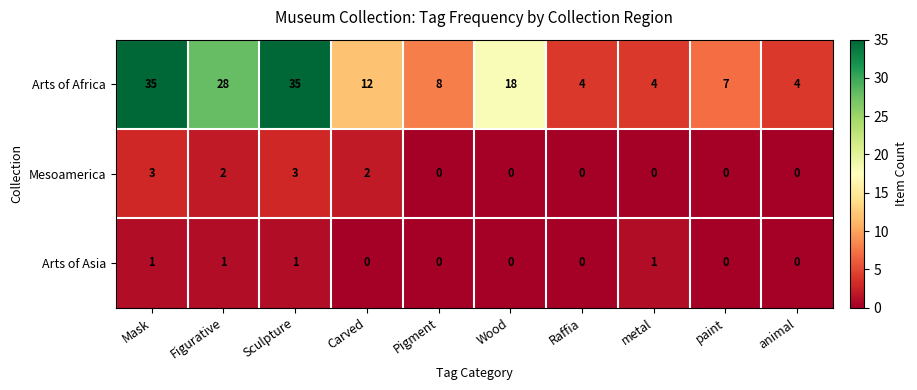

Is it true that Arts of Africa equals 3 at animal?

False